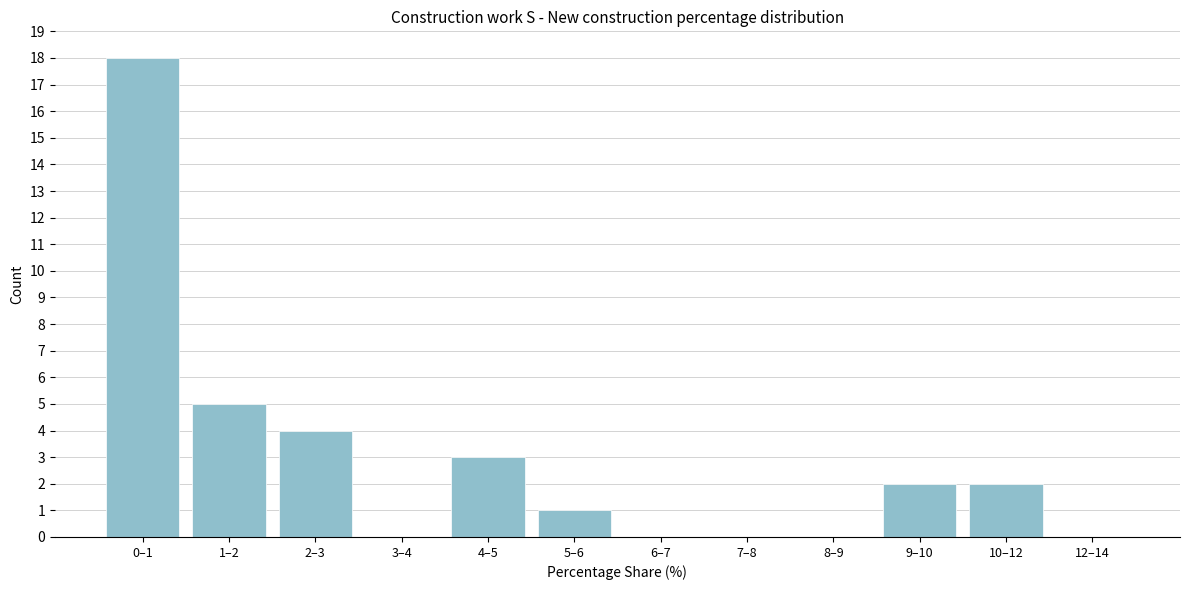

What is the sum of all values?

35